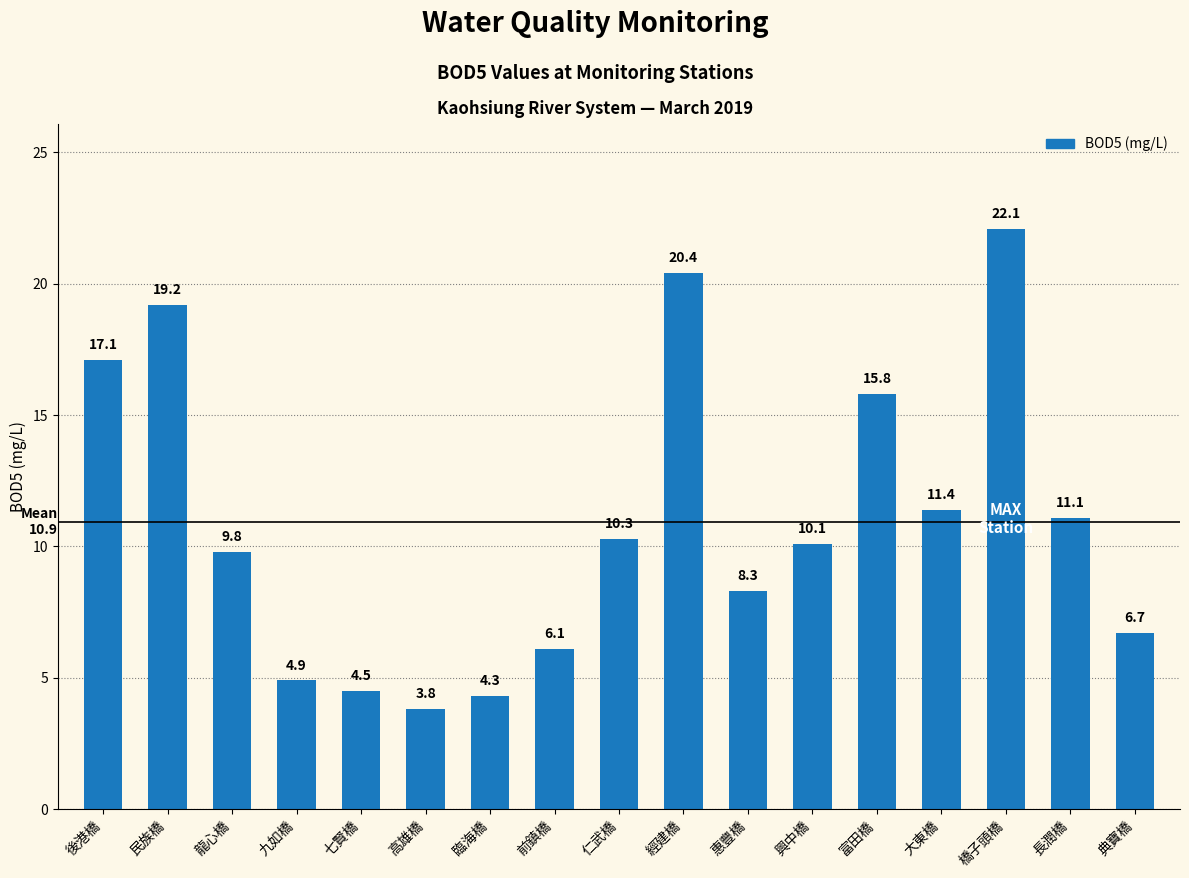

At which category does the chart reach its minimum across all series?

高雄橋